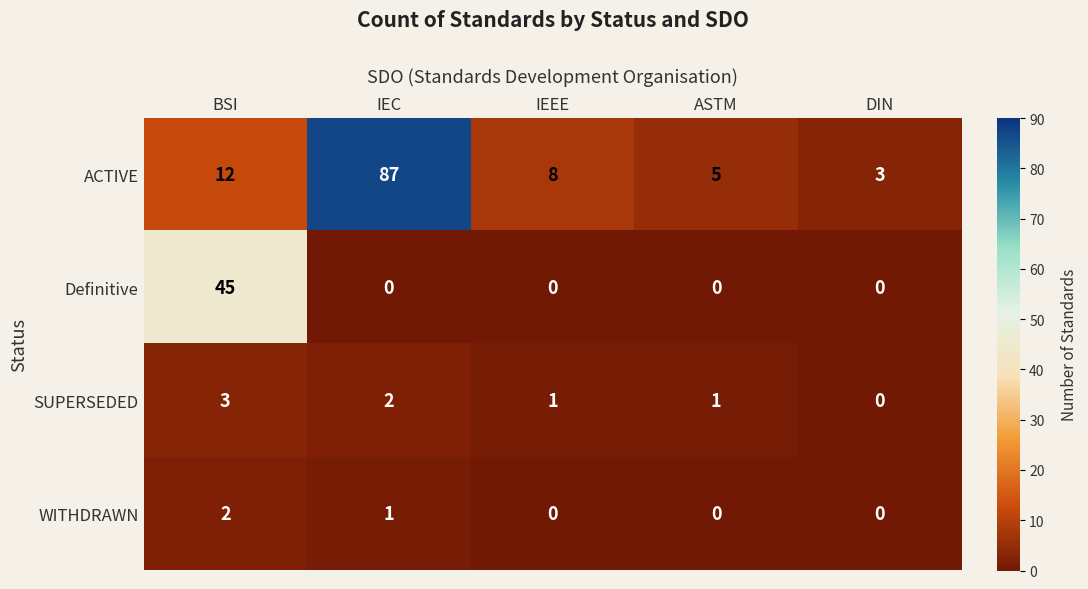

What is the sum of all SUPERSEDED values?

7